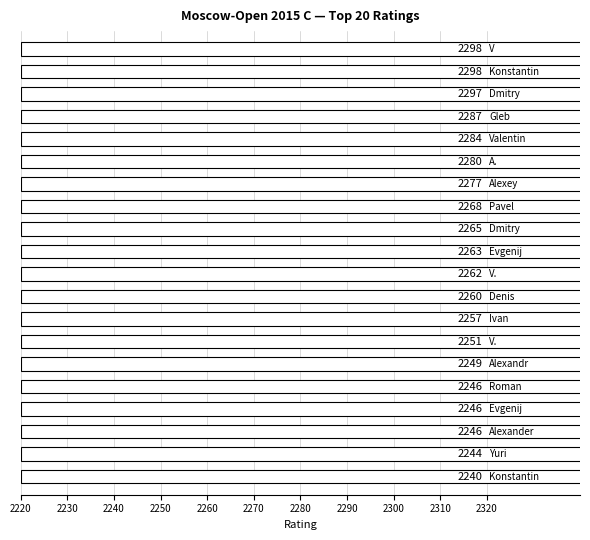

Read the value at 2310, to the nearest 5.

2265